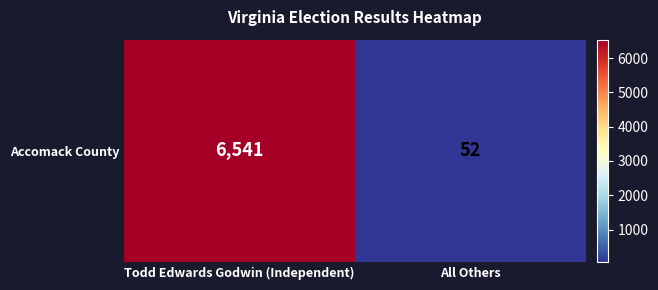

Which category has the highest value across all series?

Todd Edwards Godwin (Independent)